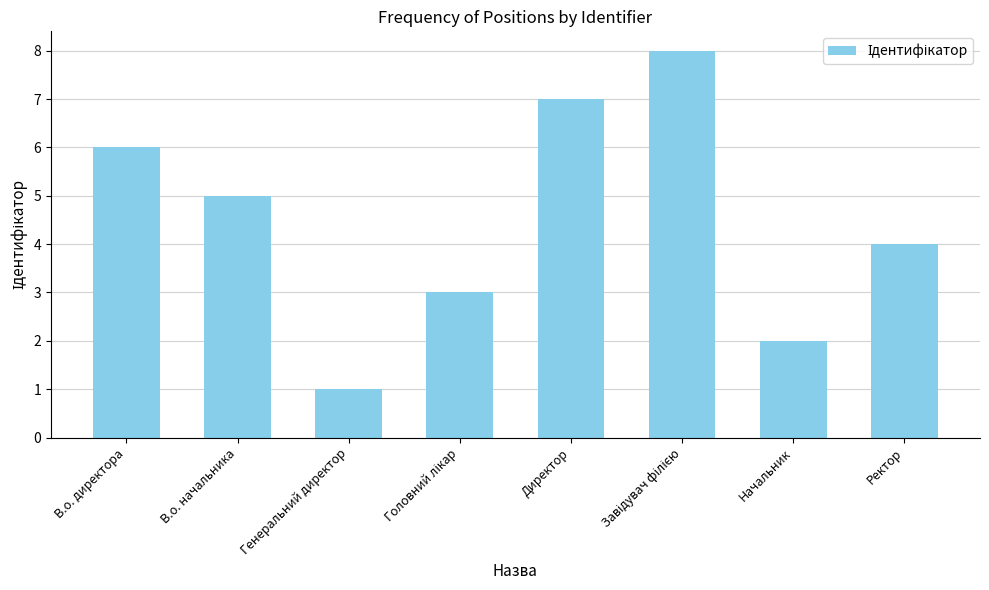

What is the label of the 1st bar from the left?

В.о. директора